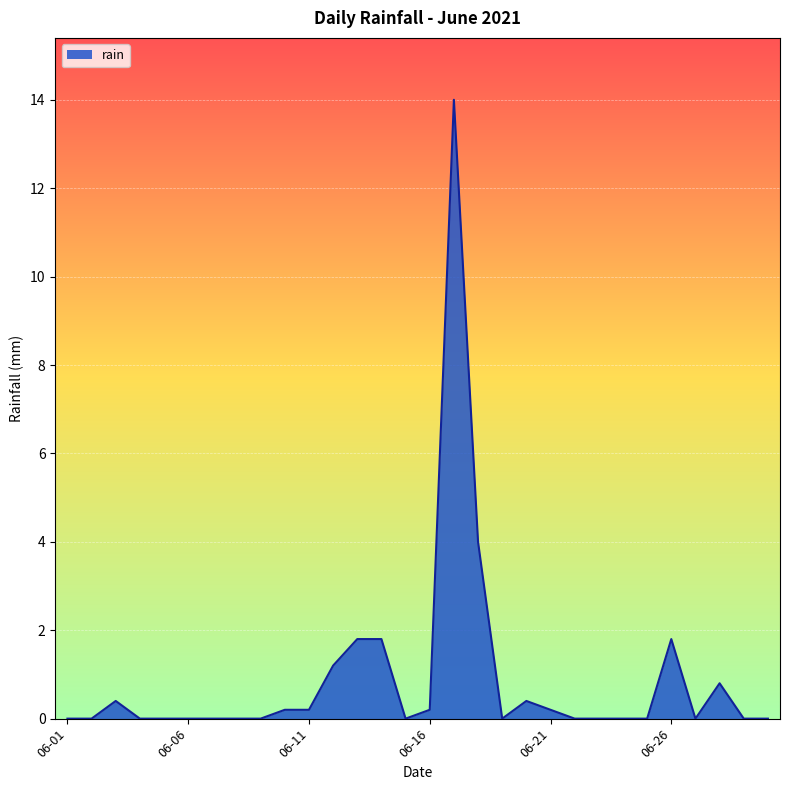

What is the difference between the maximum and minimum values?

14.0